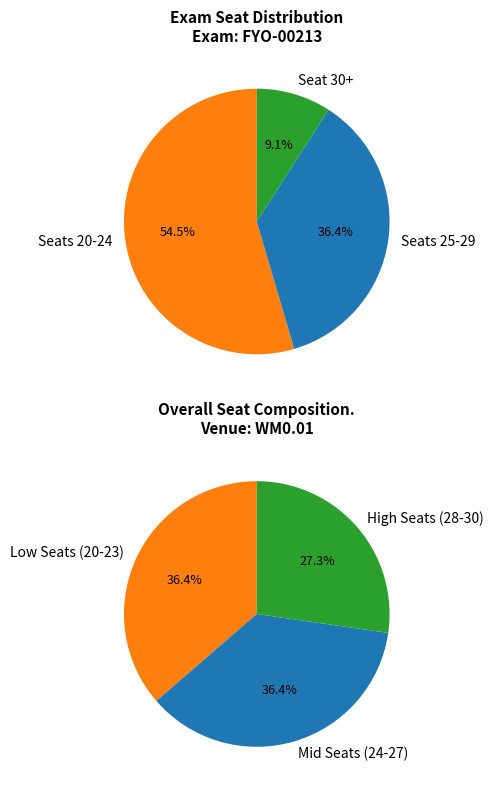

Is there any slice that represents more than half of the pie?

No